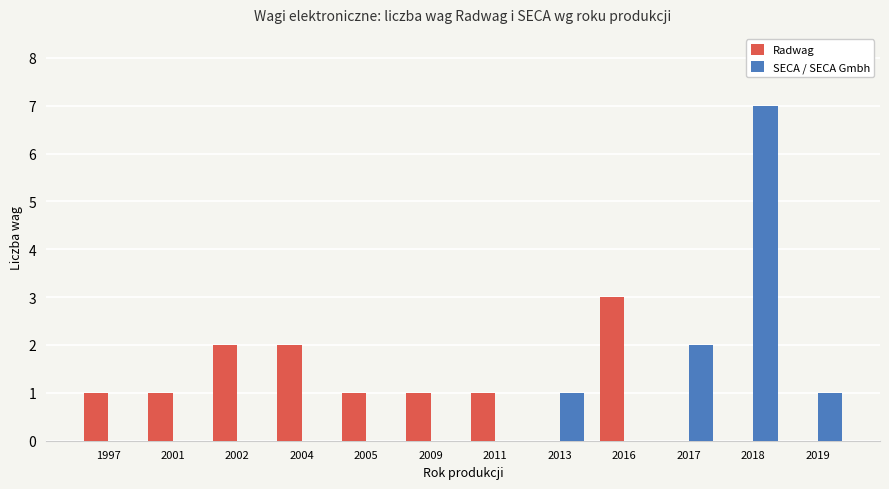

What is the total value across all series at 2018?

7